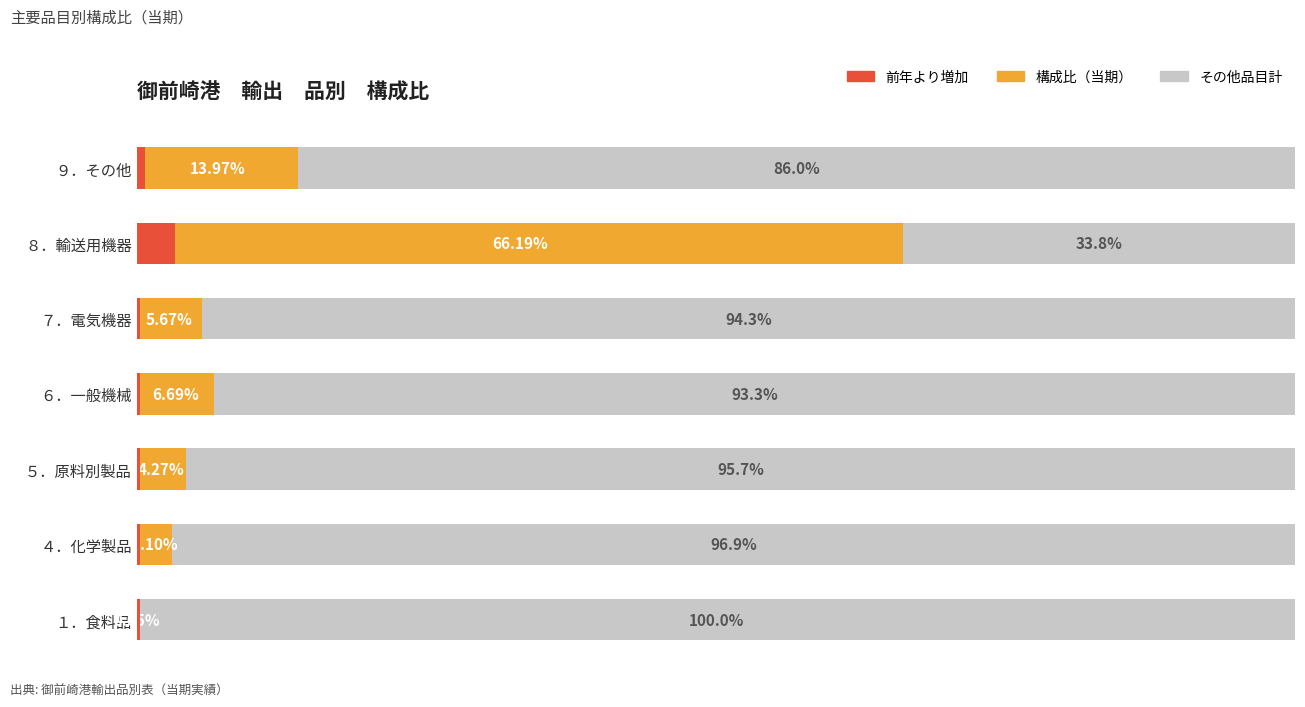

What is the average value of the 構成比（当期） series?

14.3